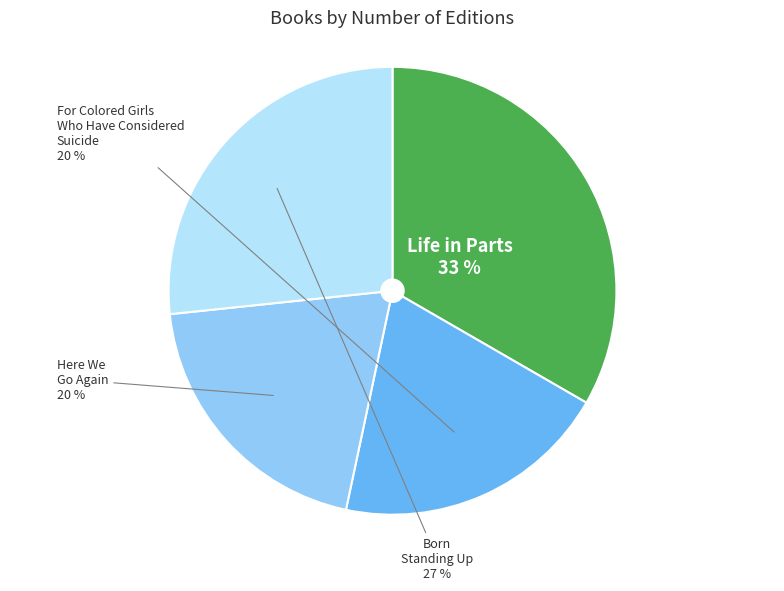

Does Here We Go Again represent more than half of the total?

No